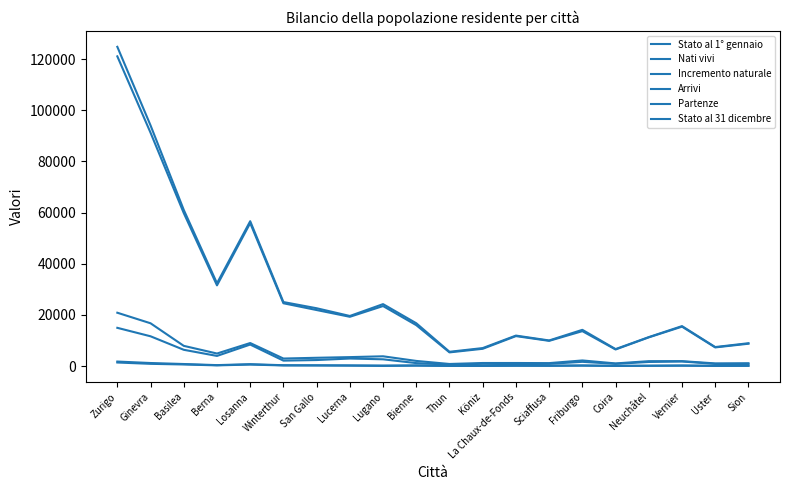

How many data points in Stato al 1° gennaio are above 15990?

9